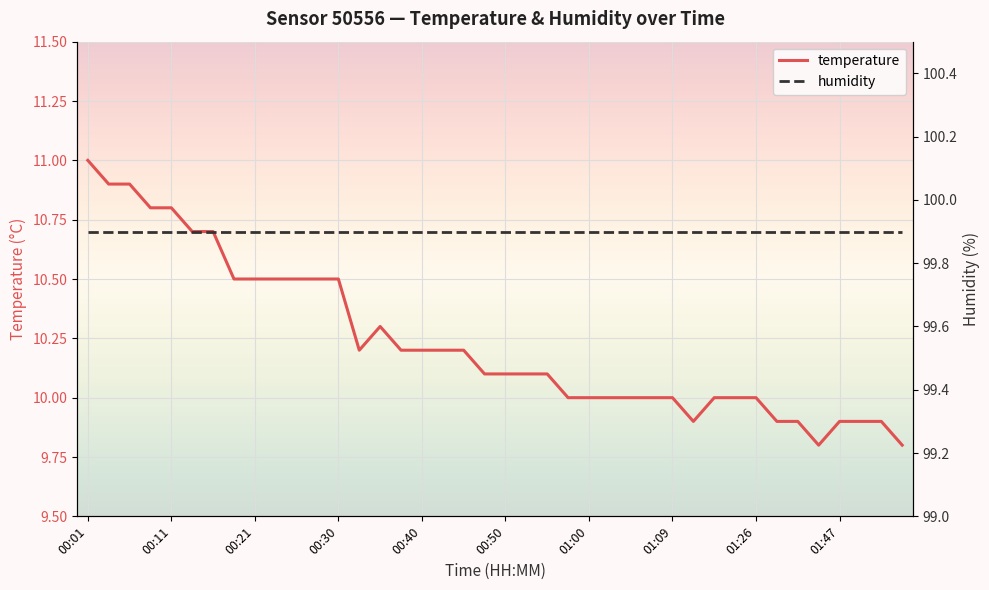

The value of temperature at 01:47 is 9.9. True or false?

True